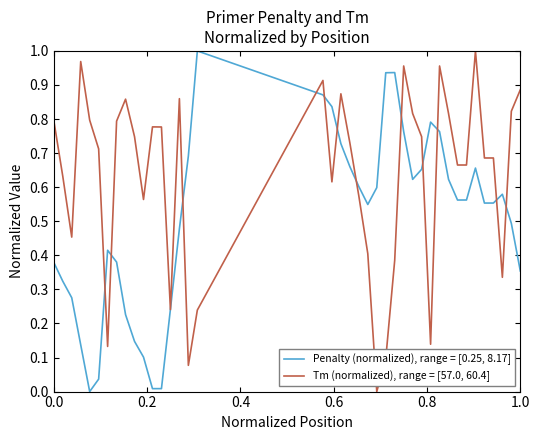

Which series has the largest total across all categories?

Tm (normalized), range = [57.0, 60.4]